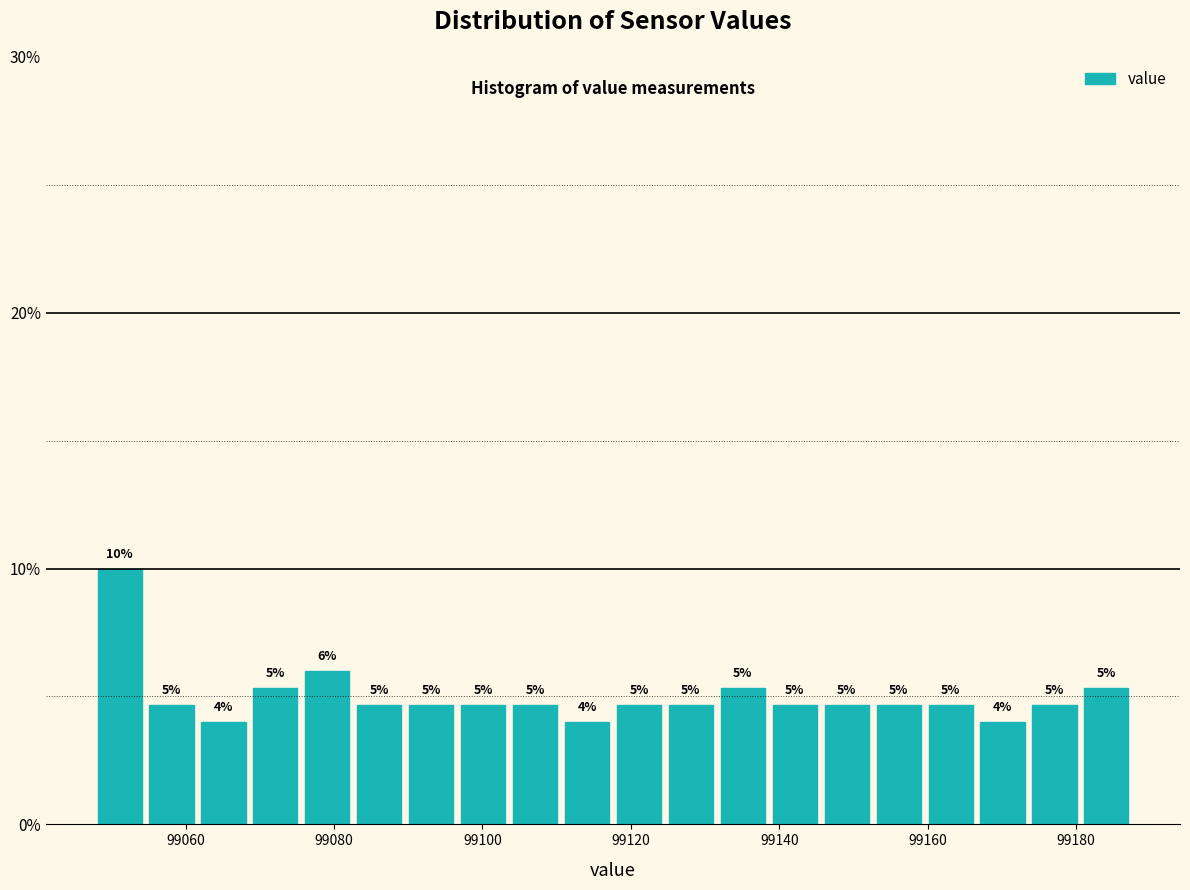

Read against the x-axis, roughly where is the centre of the tallest bar?

99052